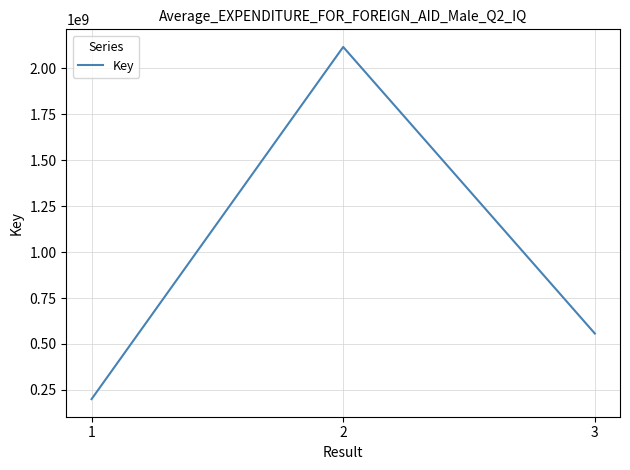

What is the minimum value shown in the chart?

199838187